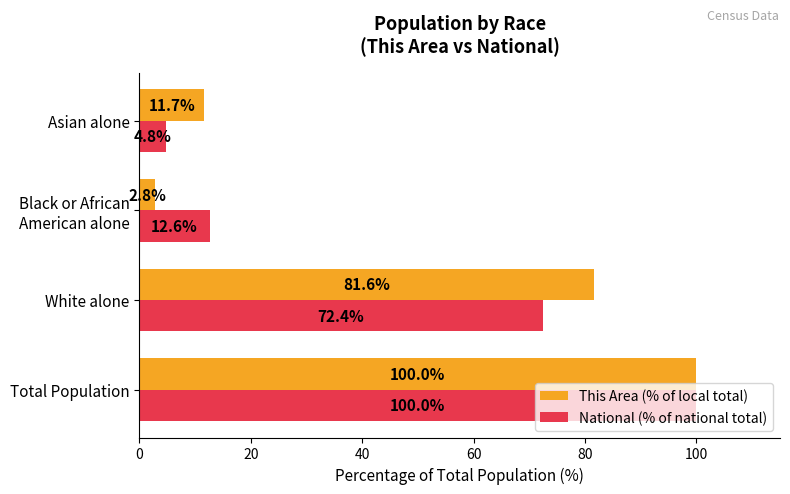

True or false: National (% of national total) has a value of 43.0 at White alone.

False